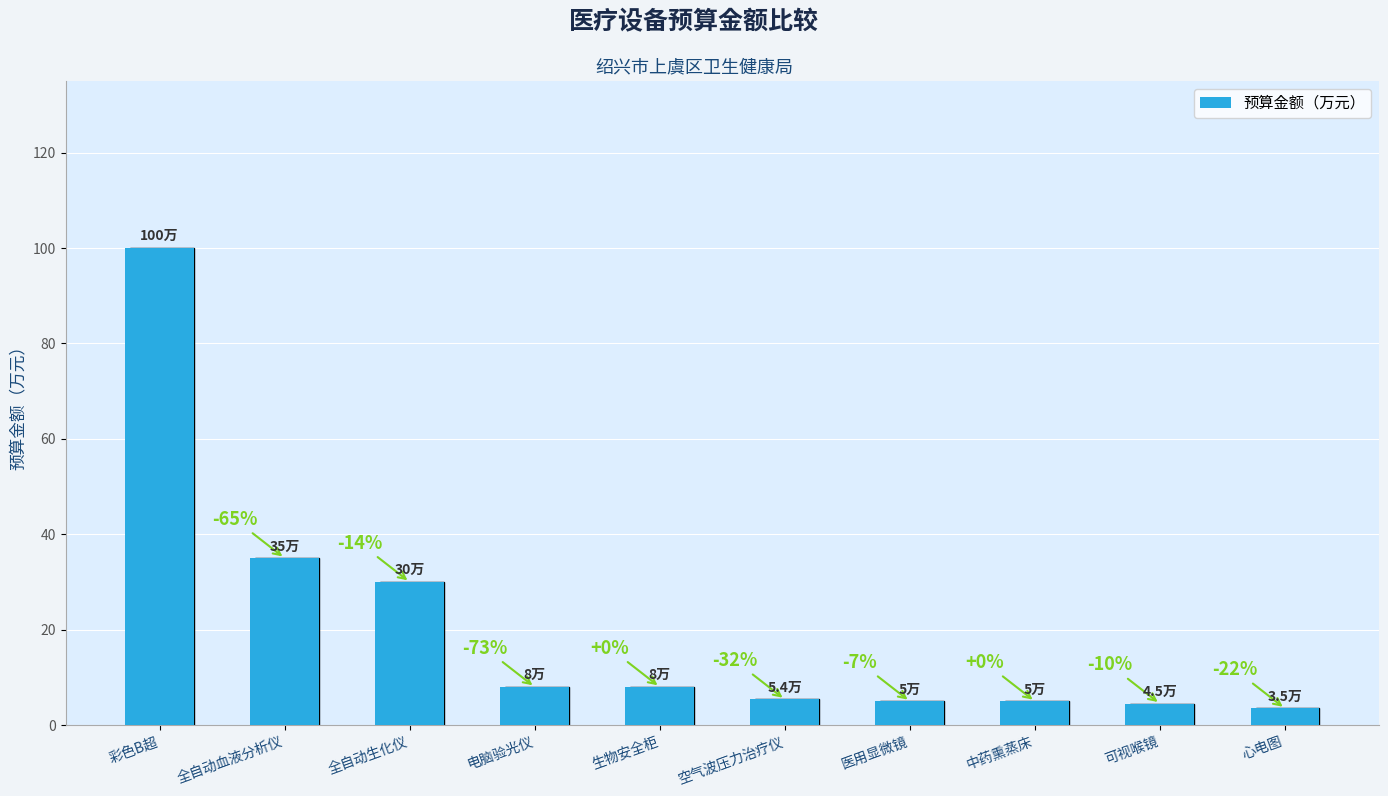

What position from the left is 电脑验光仪?

4